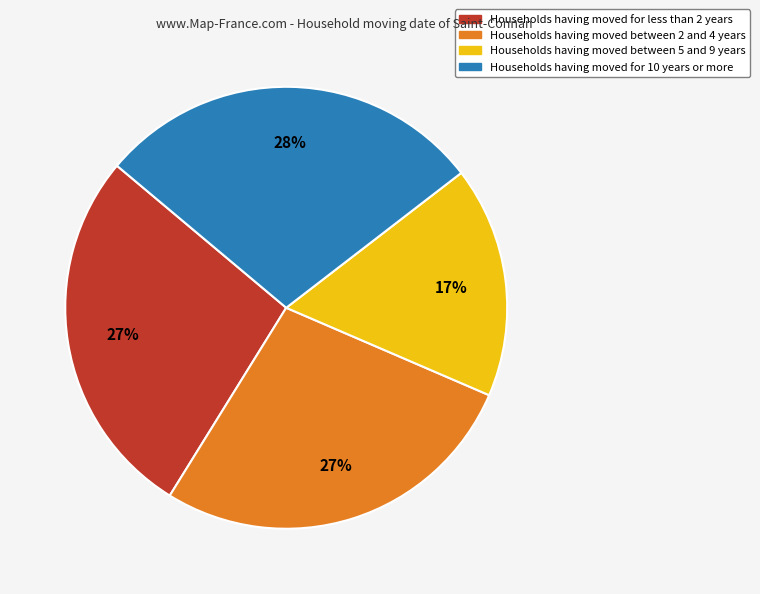

Is there any slice that represents more than half of the pie?

No